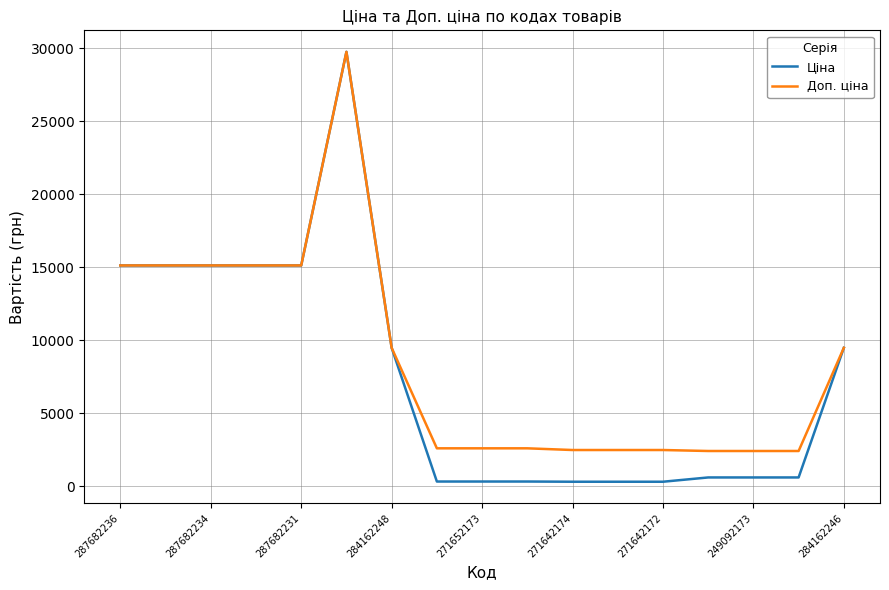

How many values in the Ціна series are below 603?

6